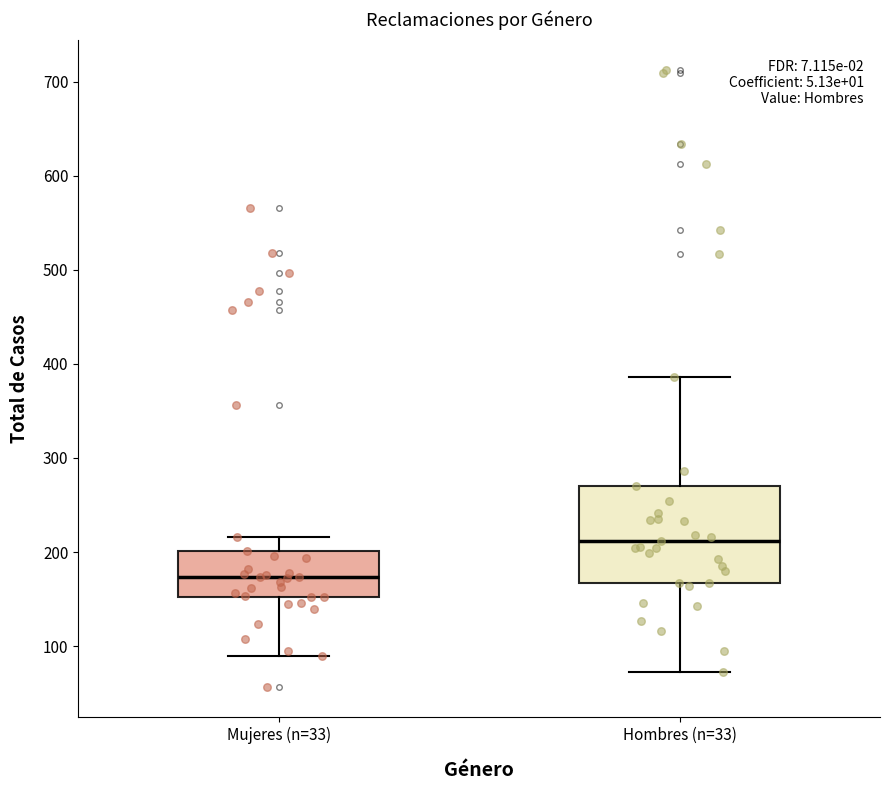

Comparing the boxes themselves (not the whiskers), which one is the tallest?

Hombres (n=33)